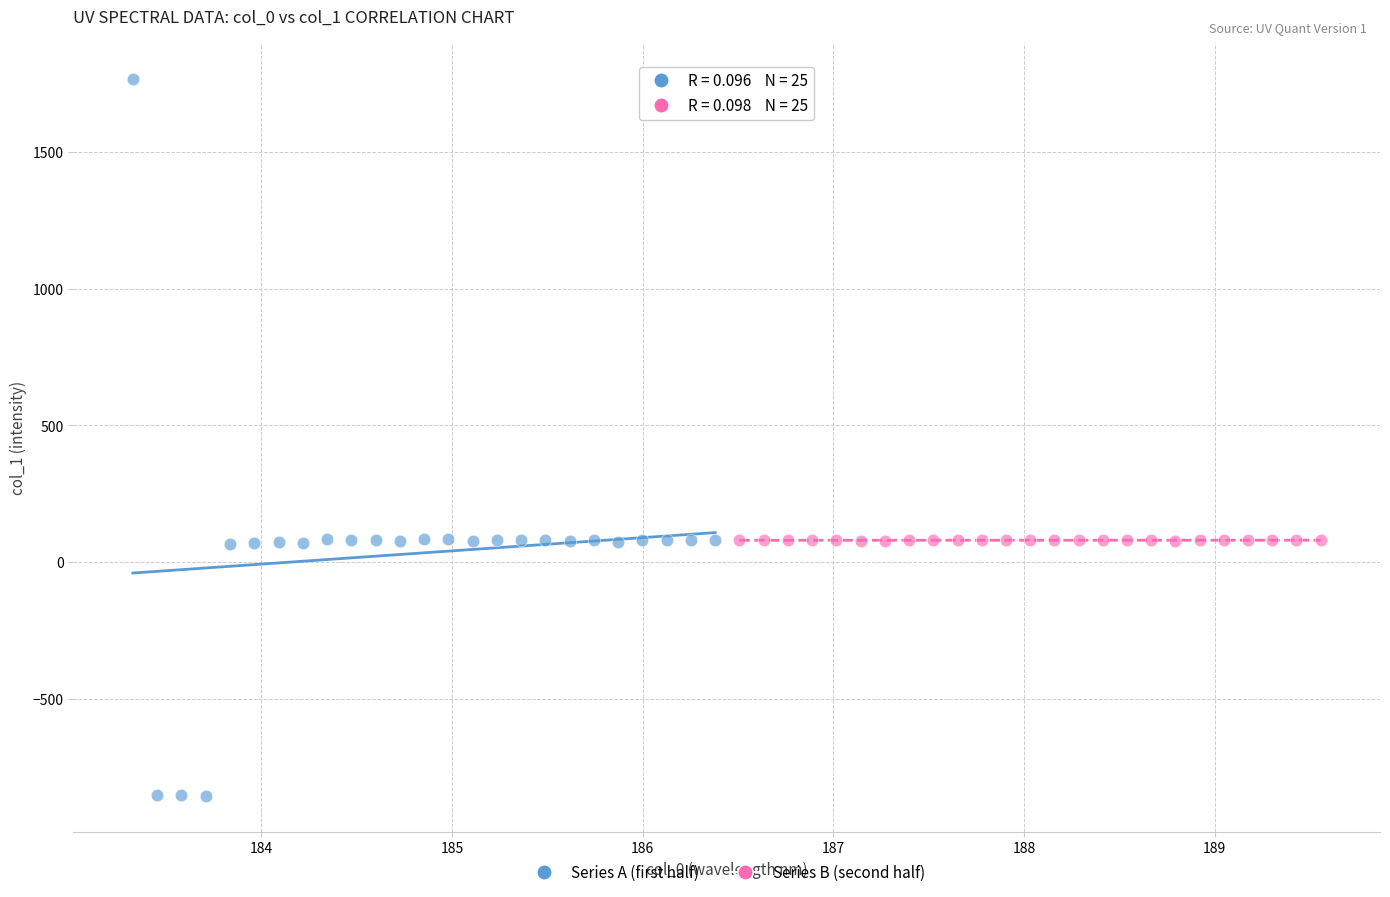

Which series contains the lowest Y value?

Series A (first half)